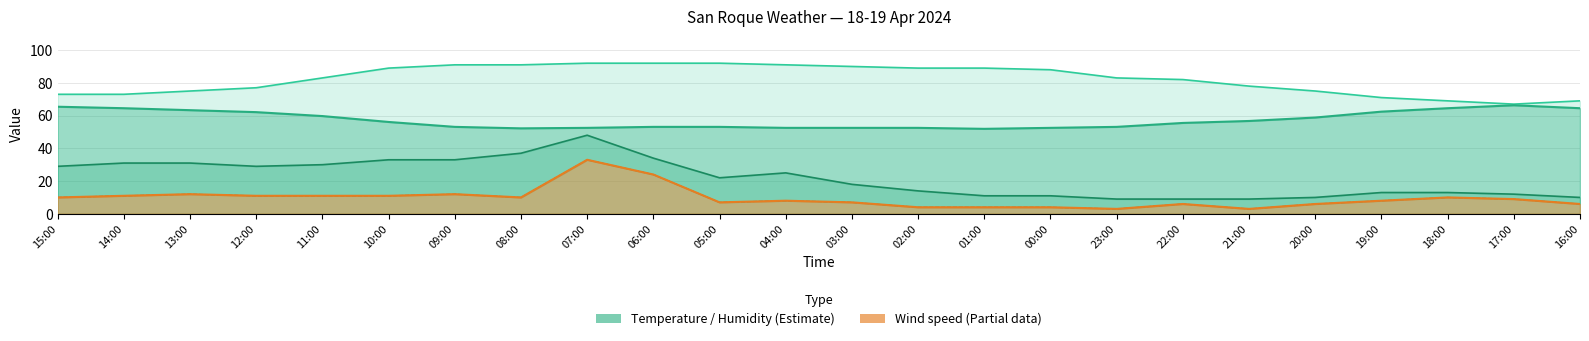

What is the difference between the Wind speed (km/h) values at 05:00 and 22:00?

1.0